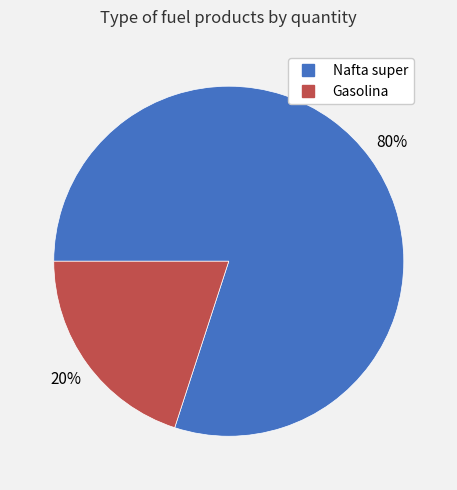

To the nearest percent, what is the combined percentage of Nafta super and Gasolina?

100%